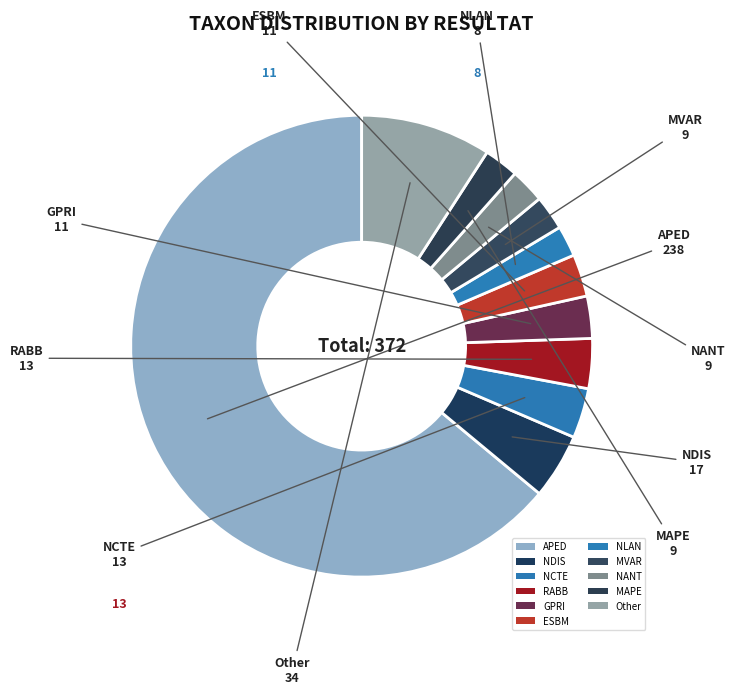

How many slices are in this pie chart?

11